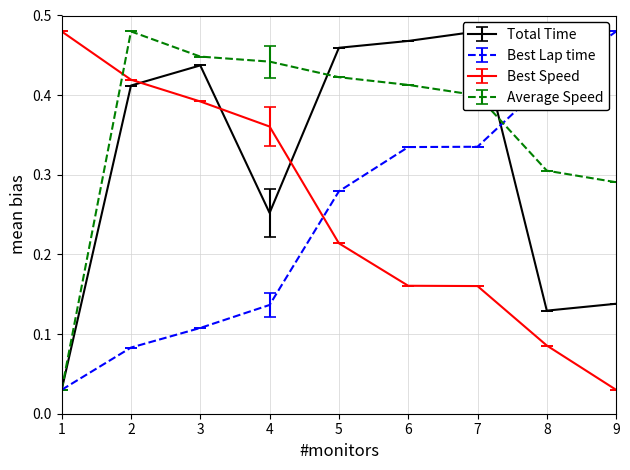

Is it true that Average Speed equals 0.4 at 4?

True